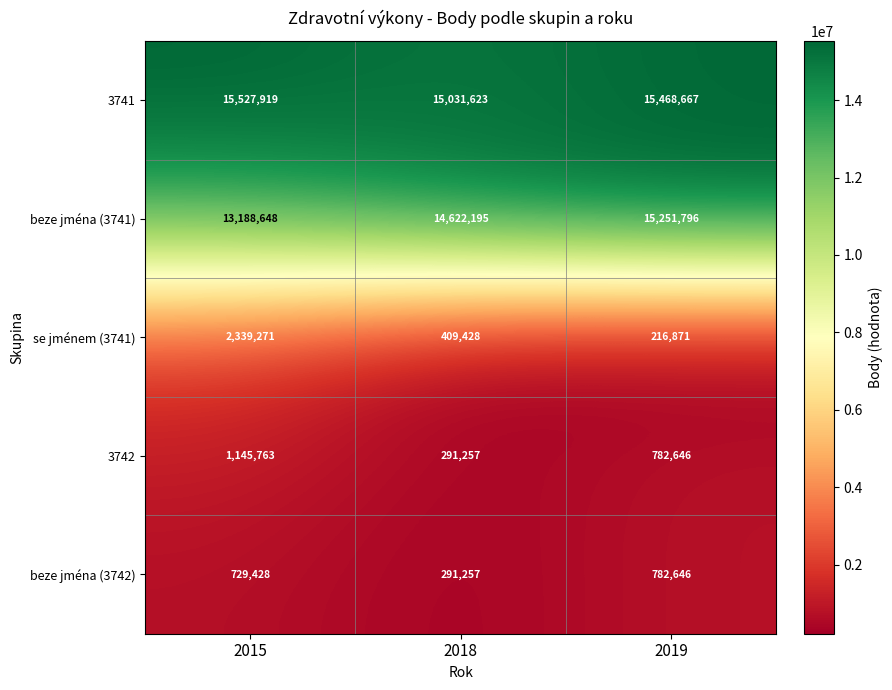

At 2015, list the series in order from smallest to largest.

beze jména (3742), 3742, se jménem (3741), beze jména (3741), 3741